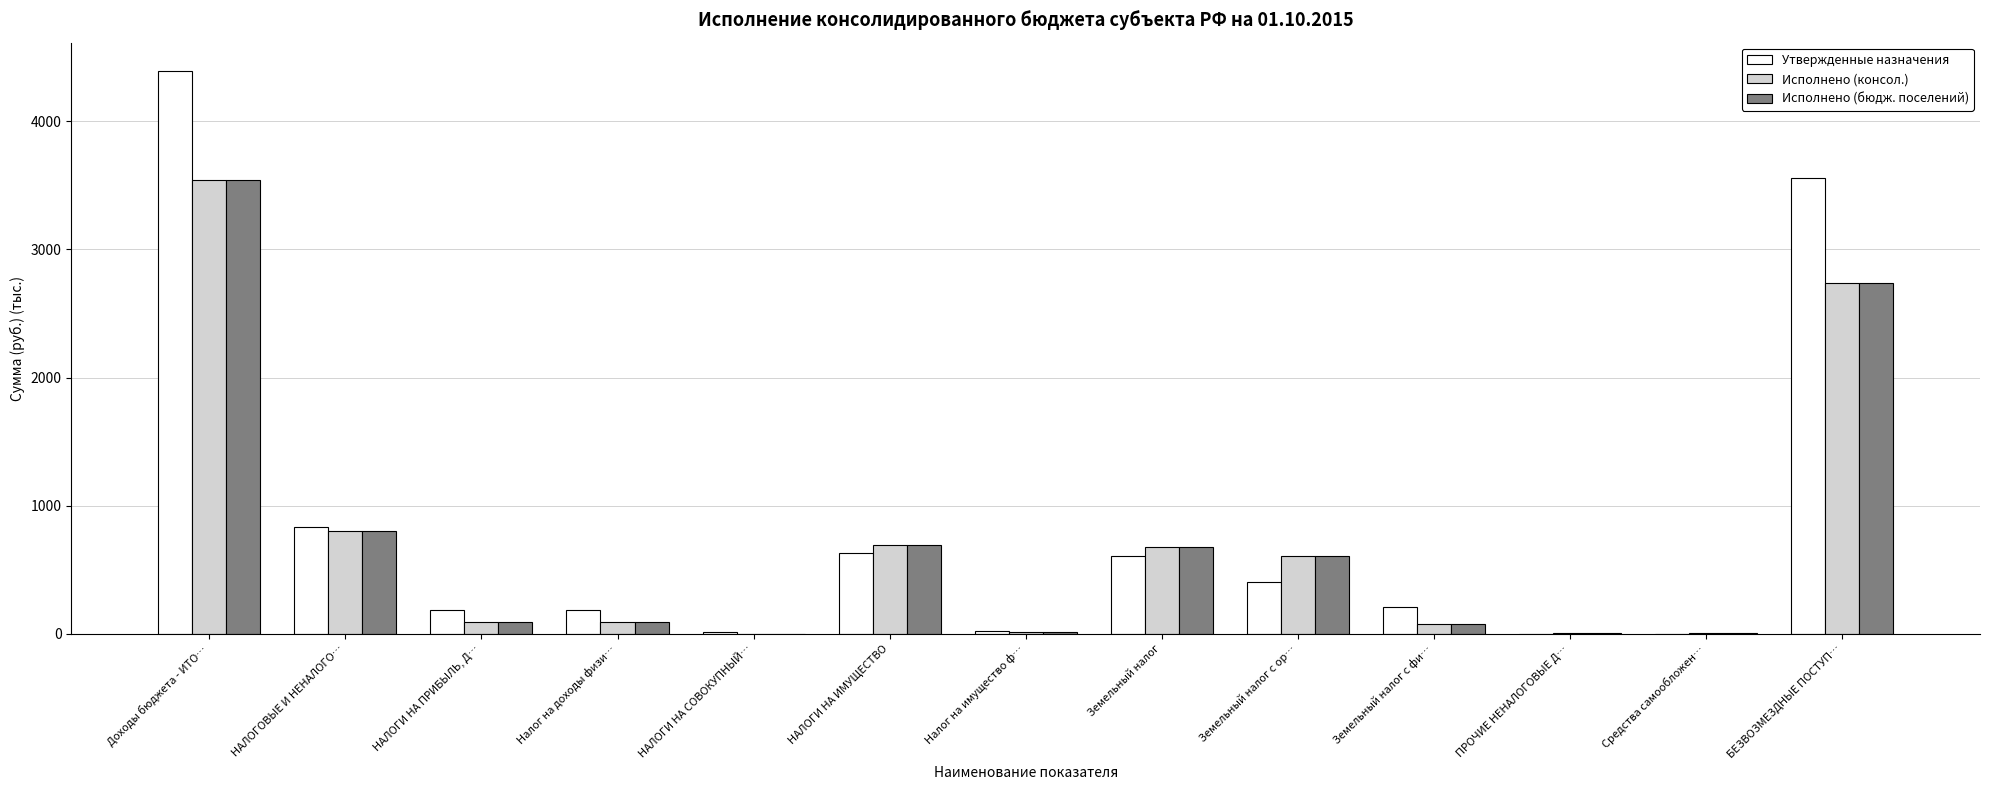

What is the highest value of the Исполнено (бюдж. поселений) series?

3539.9